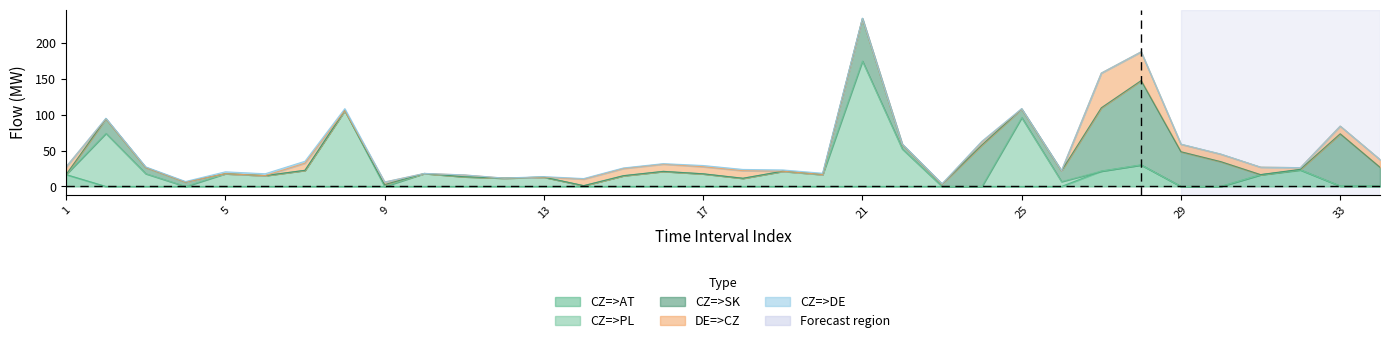

Does the chart display data point markers on the line(s)?

No